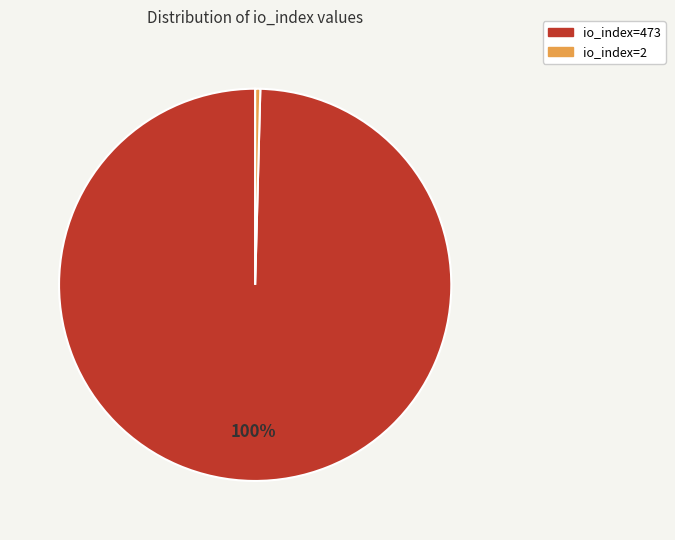

What is the ratio of the value at io_index=473 to the value at io_index=2?

236.5